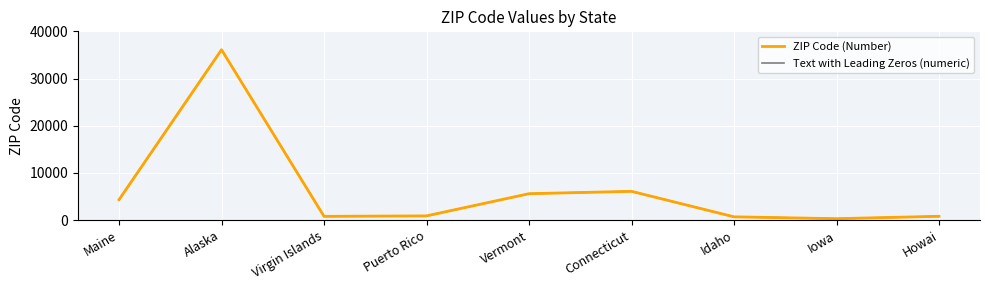

Which series has the largest range (max minus min)?

ZIP Code (Number)